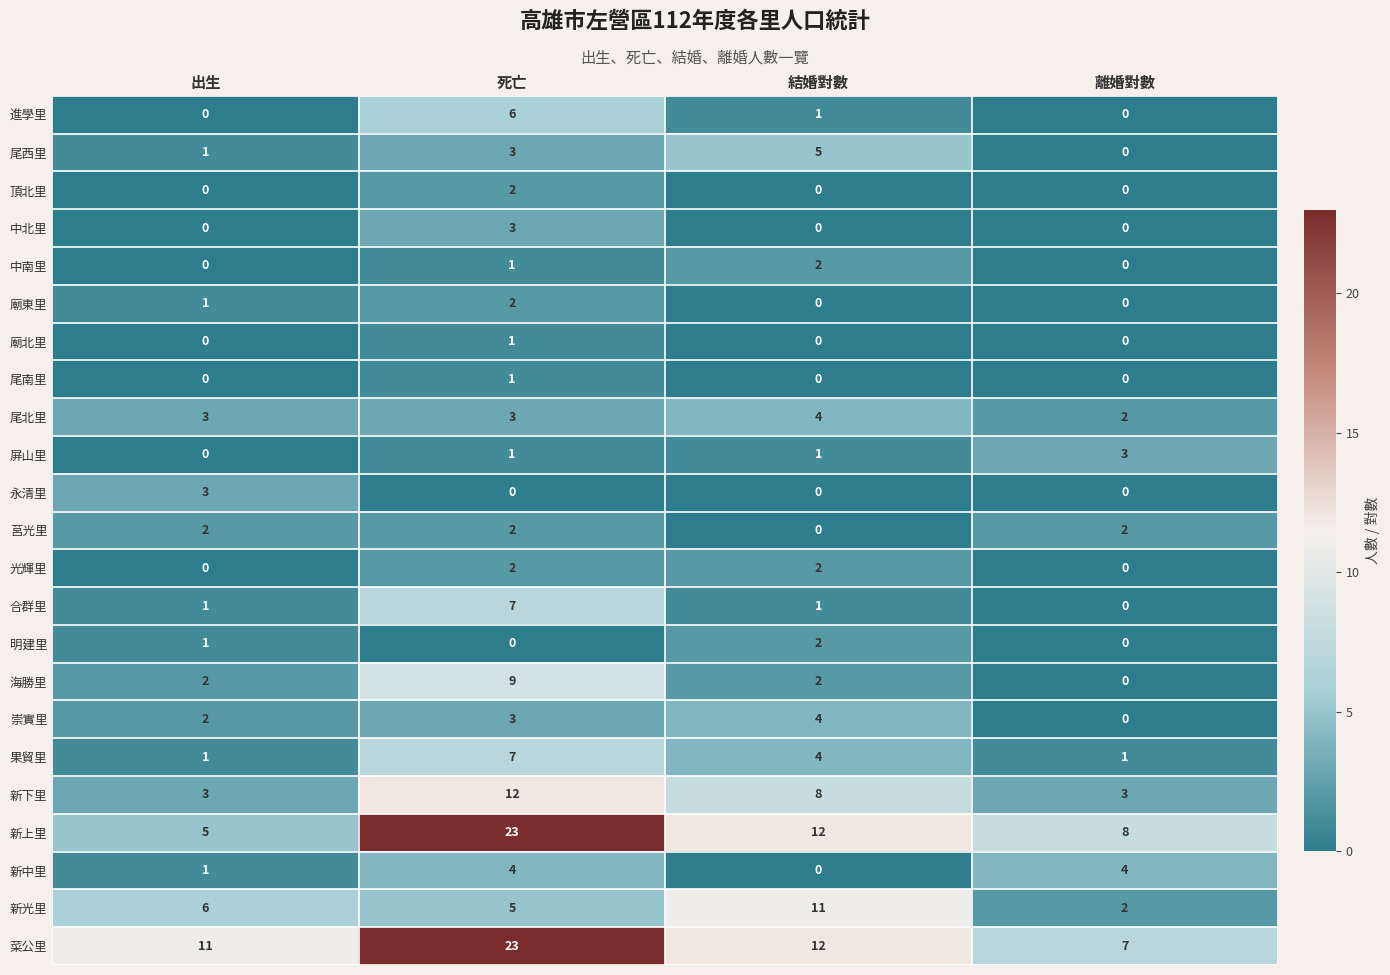

At which label is 廟東里 closest to 1?

出生